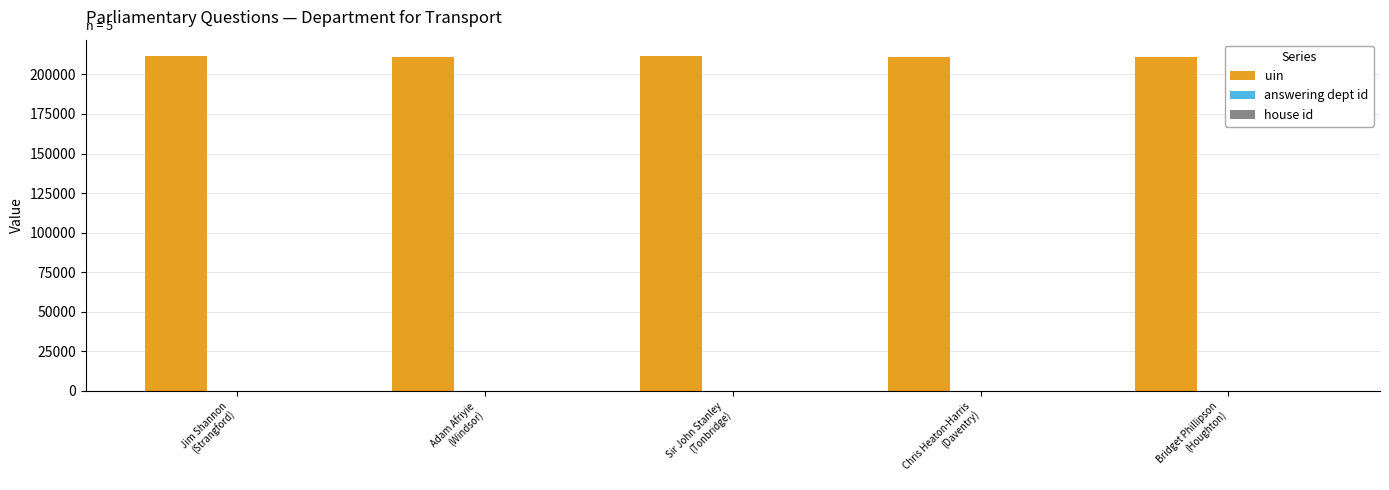

How many groups of bars are there?

5